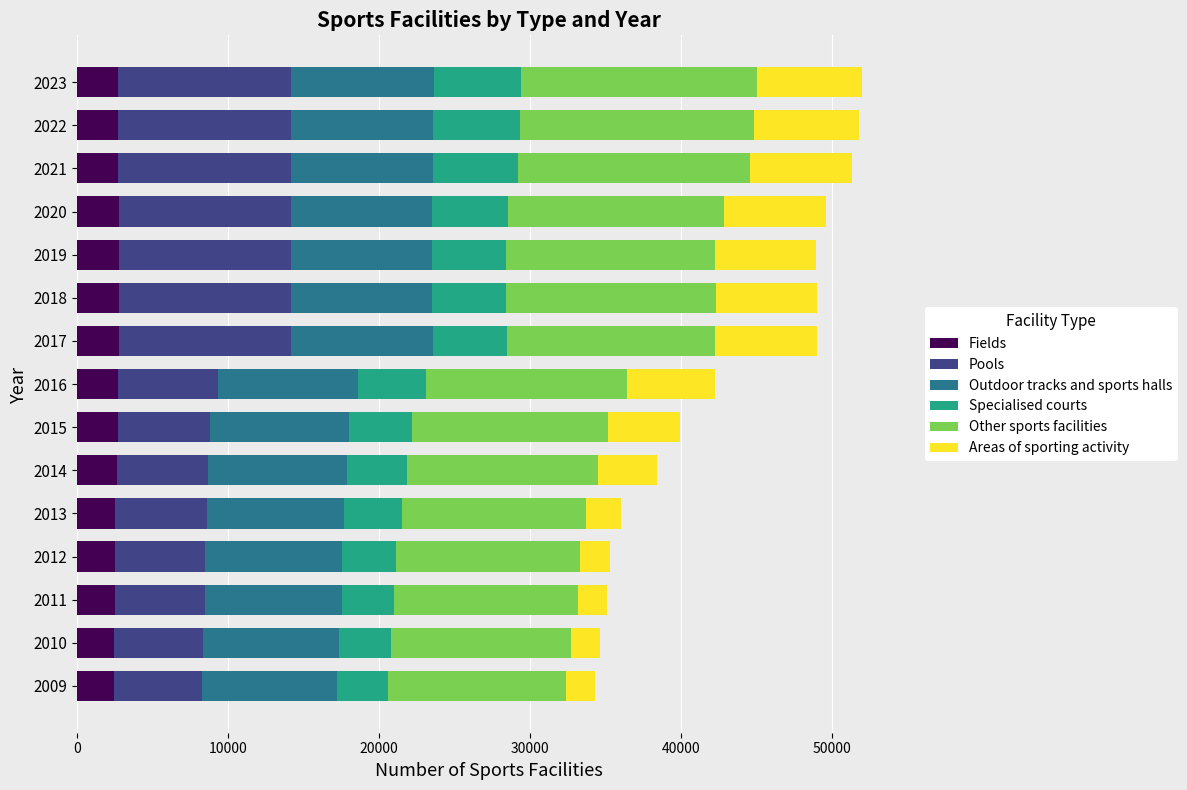

What is the average value of the Fields series?

2640